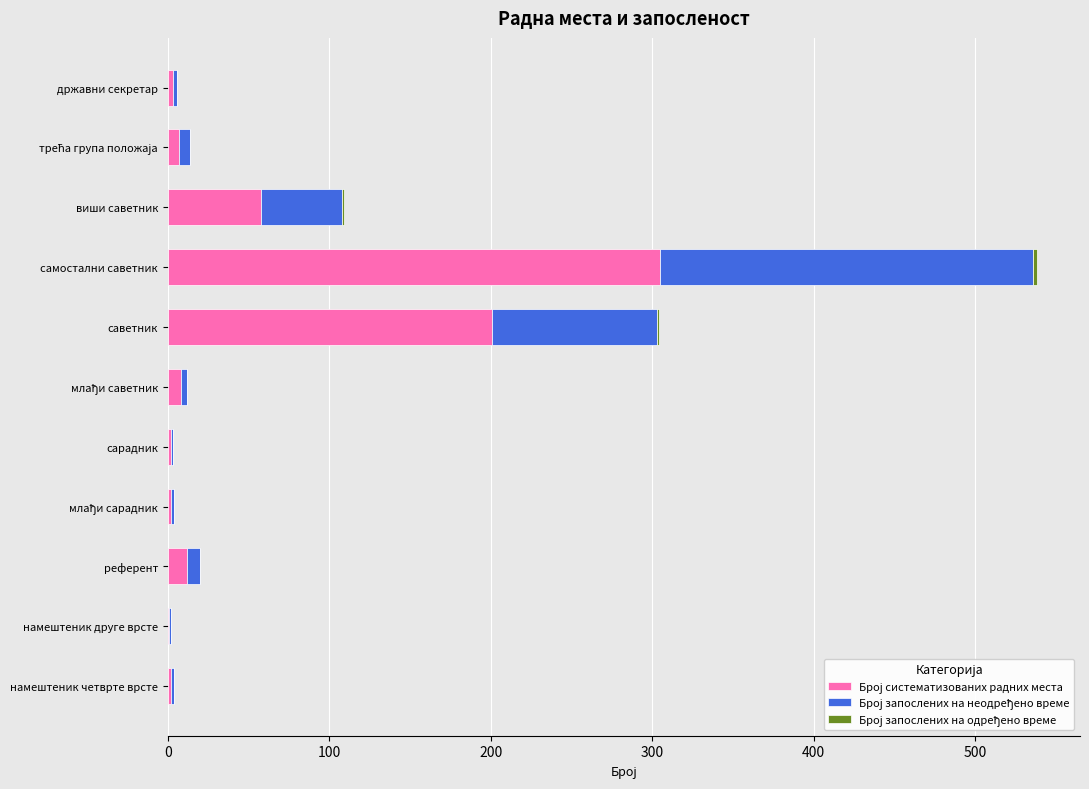

At which category is the sum across all series the highest?

самостални саветник